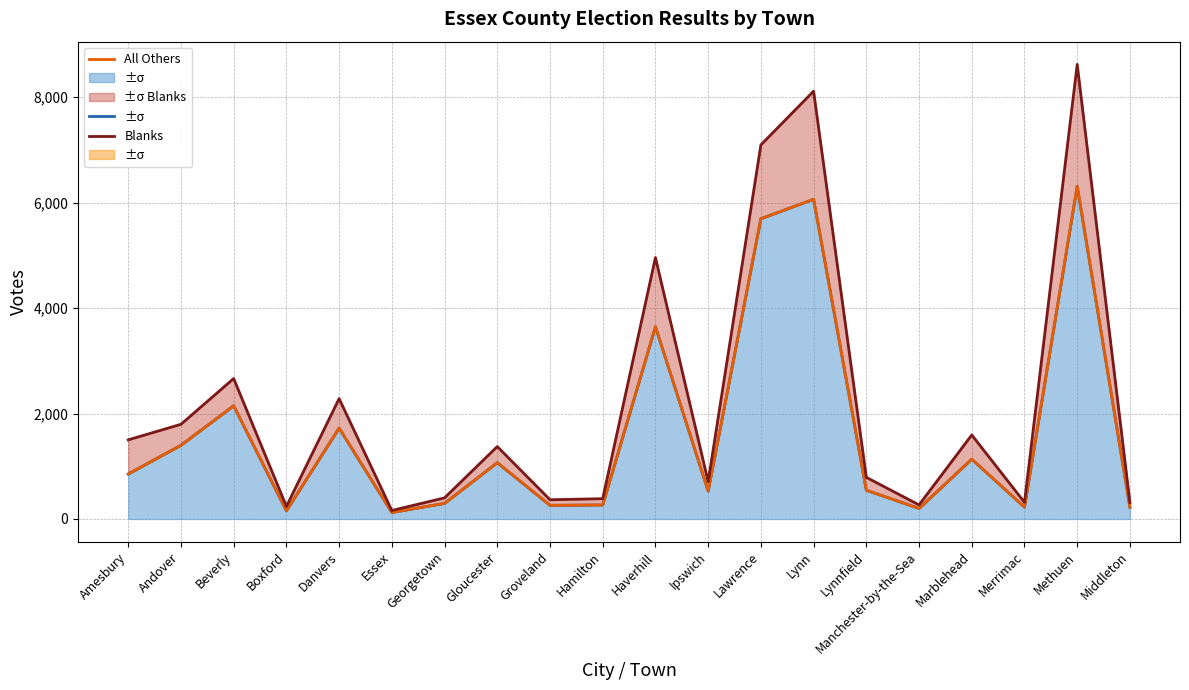

At which category does Kevin M. Burke reach its first local peak?

Beverly